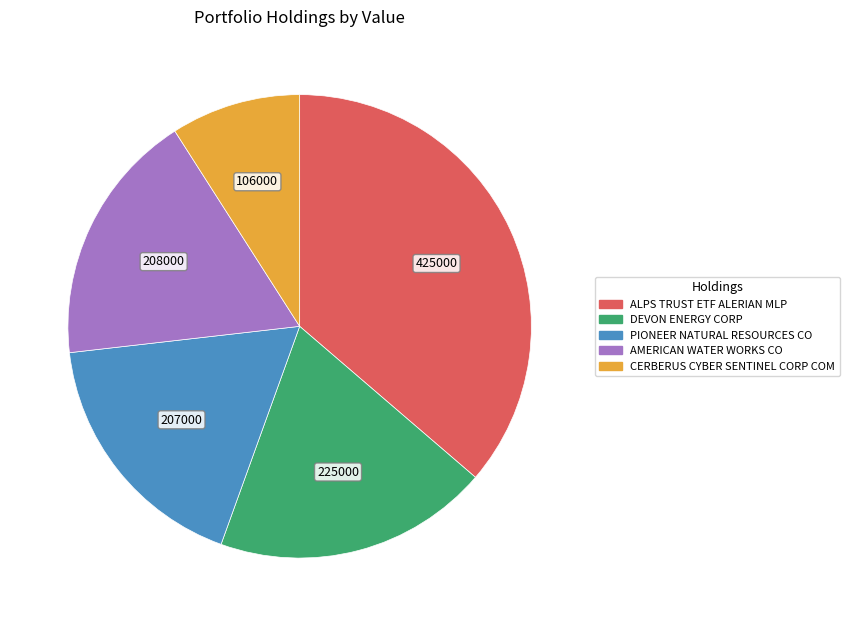

Which slice is the largest?

ALPS TRUST ETF ALERIAN MLP